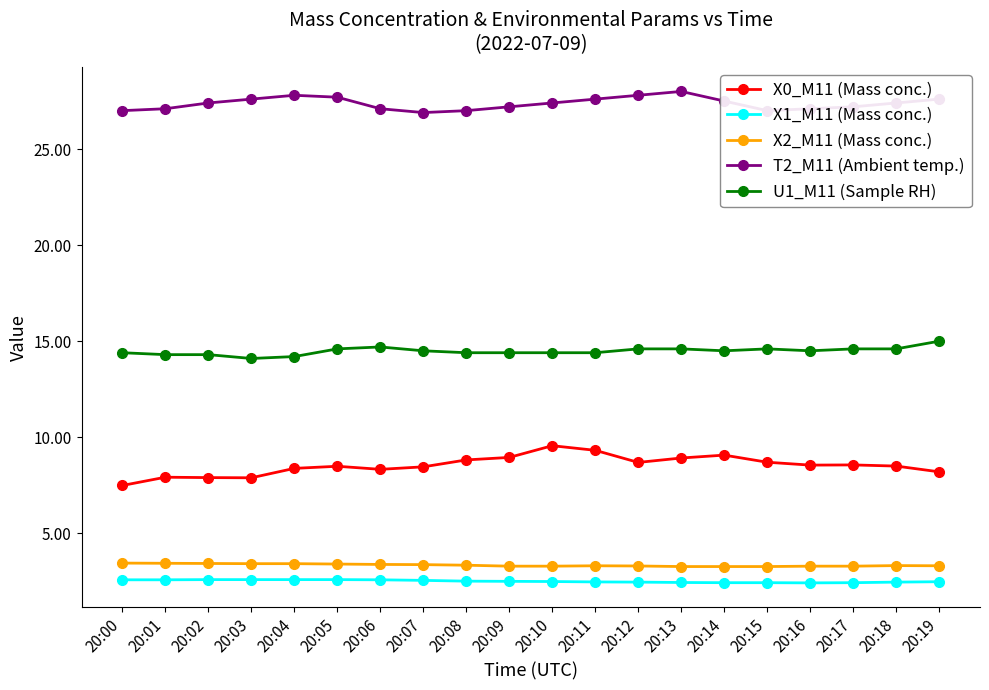

What is the spread (max minus min) of values at 20:10?

24.9